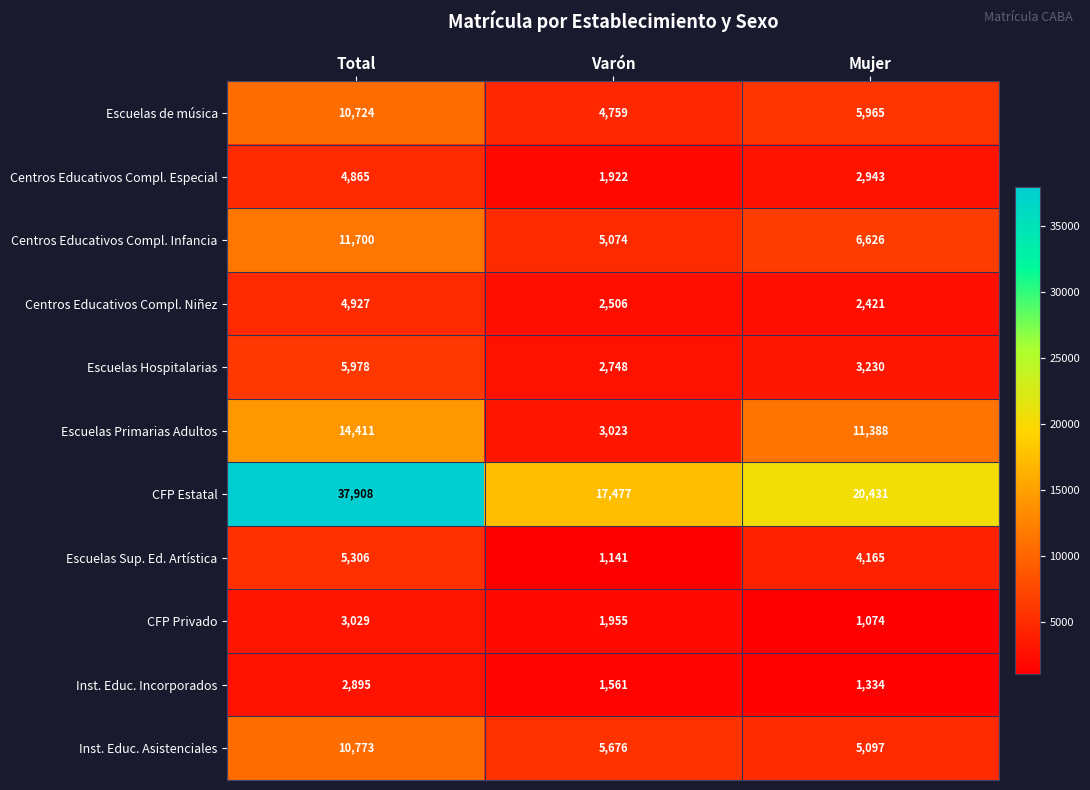

At which category is the sum across all series the highest?

Total